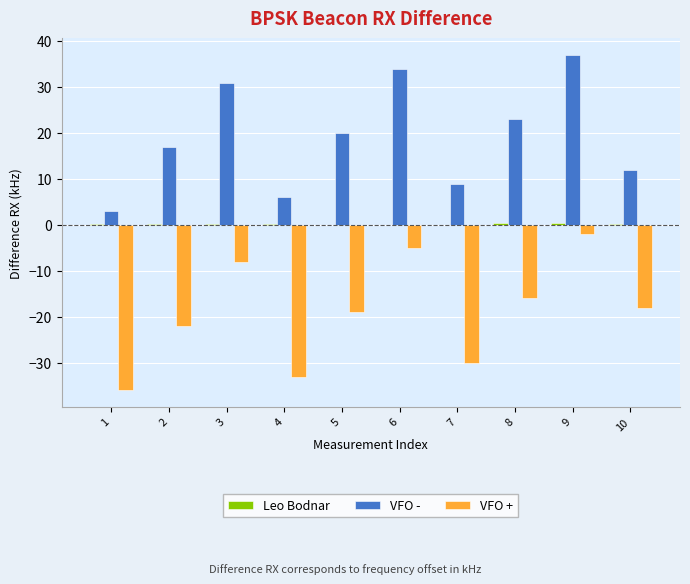

What is the greatest value displayed?

37.0